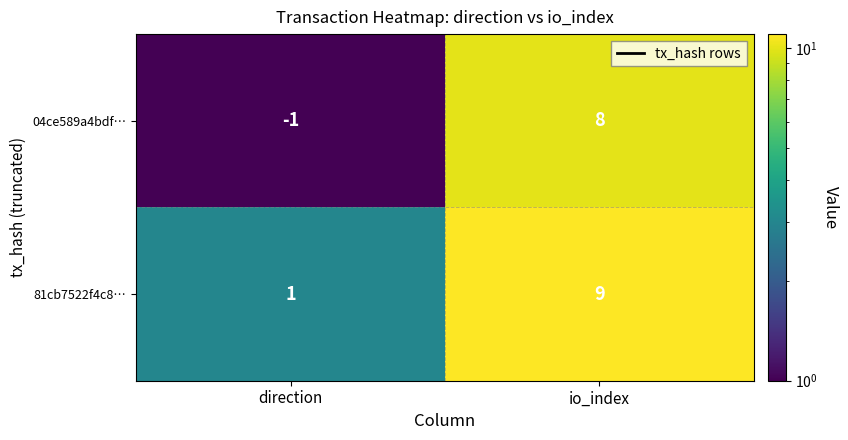

What is the sum of the 04ce589a4bdf… values at direction and io_index?

7